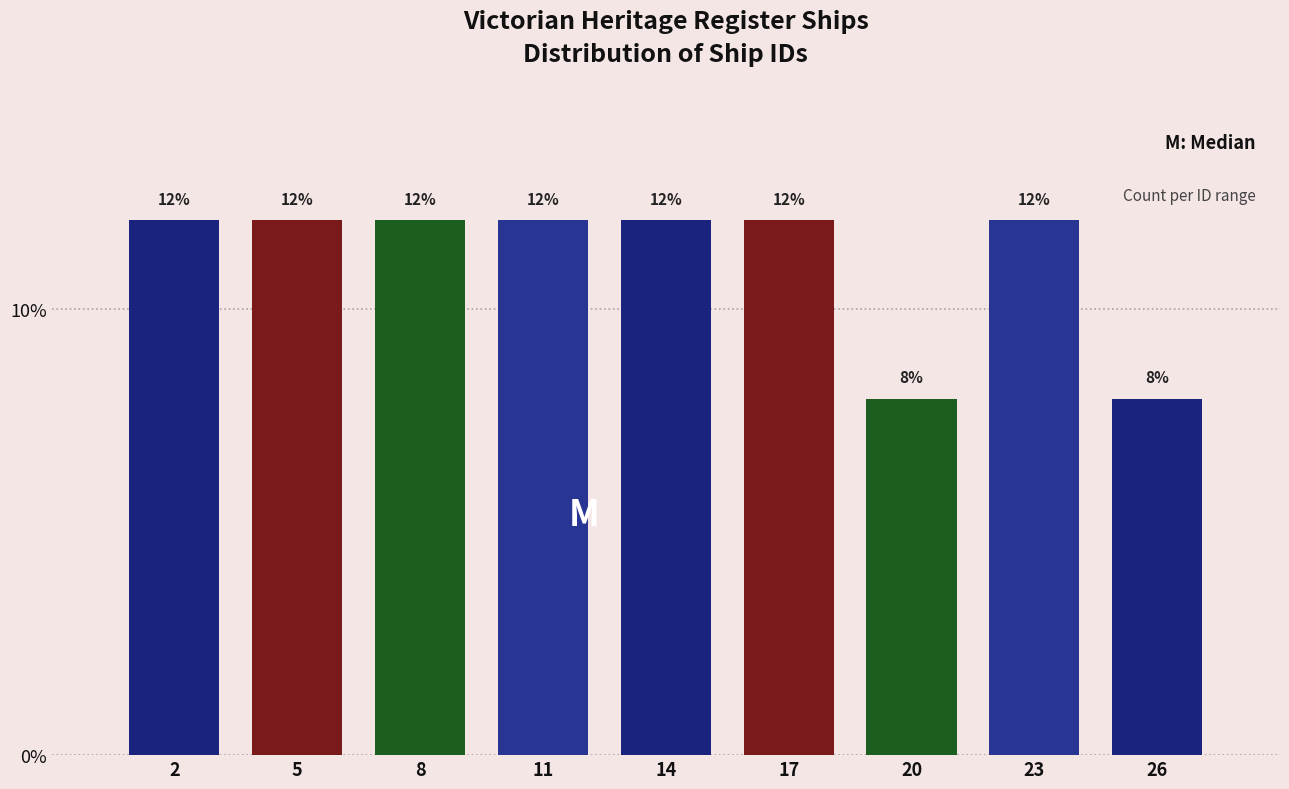

Reading left to right, extract all data points from this chart.

12	12	12	12	12	12	8	12	8